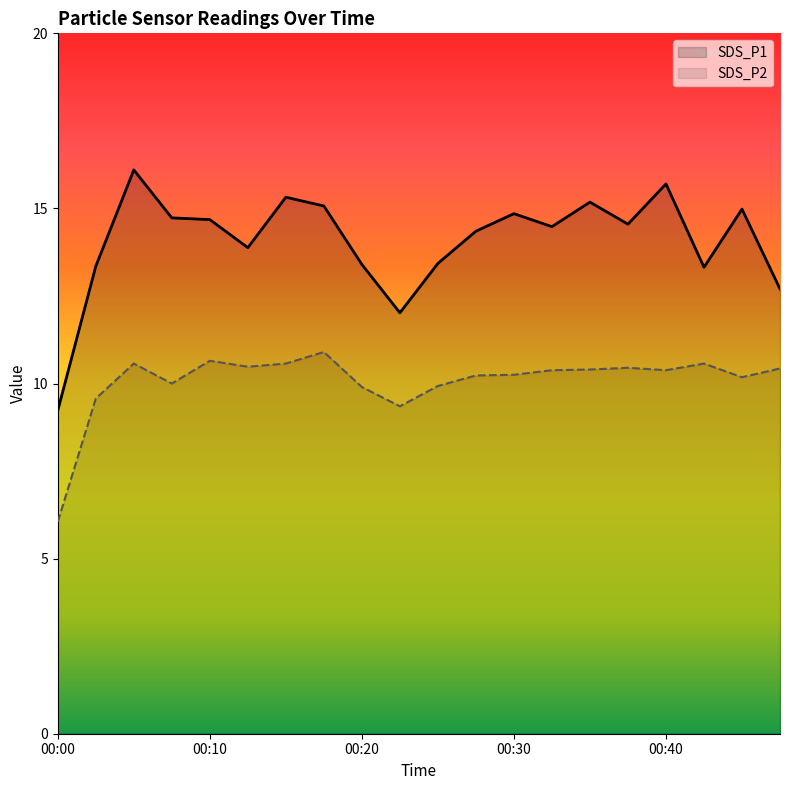

True or false: SDS_P2 and SDS_P1 intersect in this chart.

False